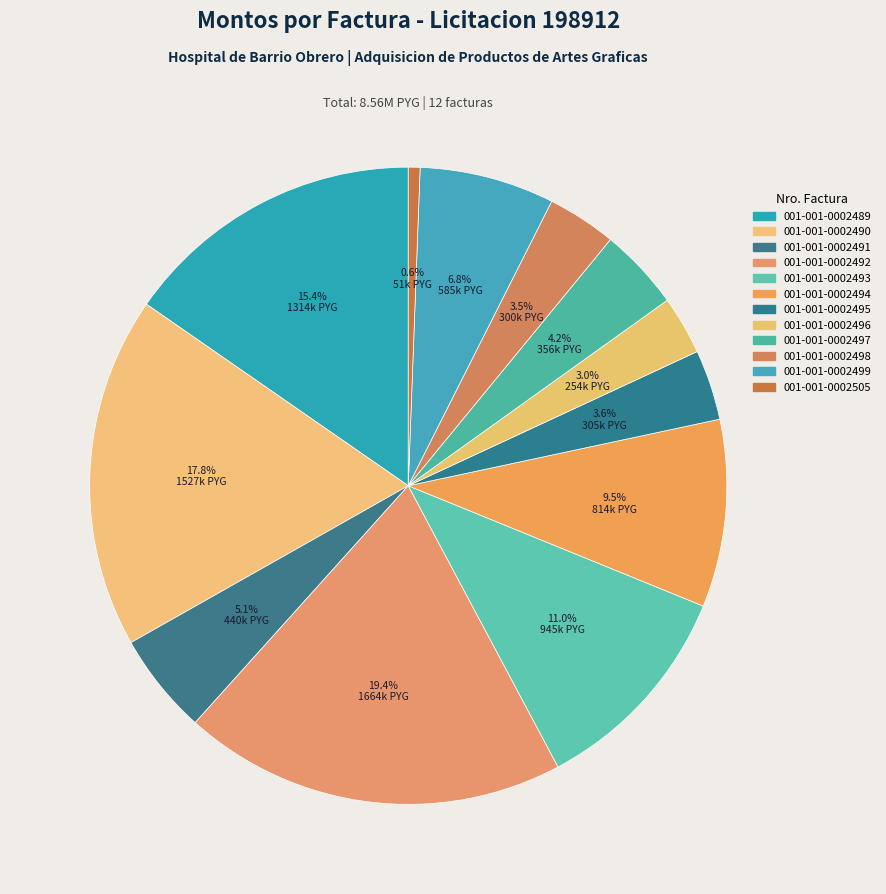

Count the number of slices in the pie.

12